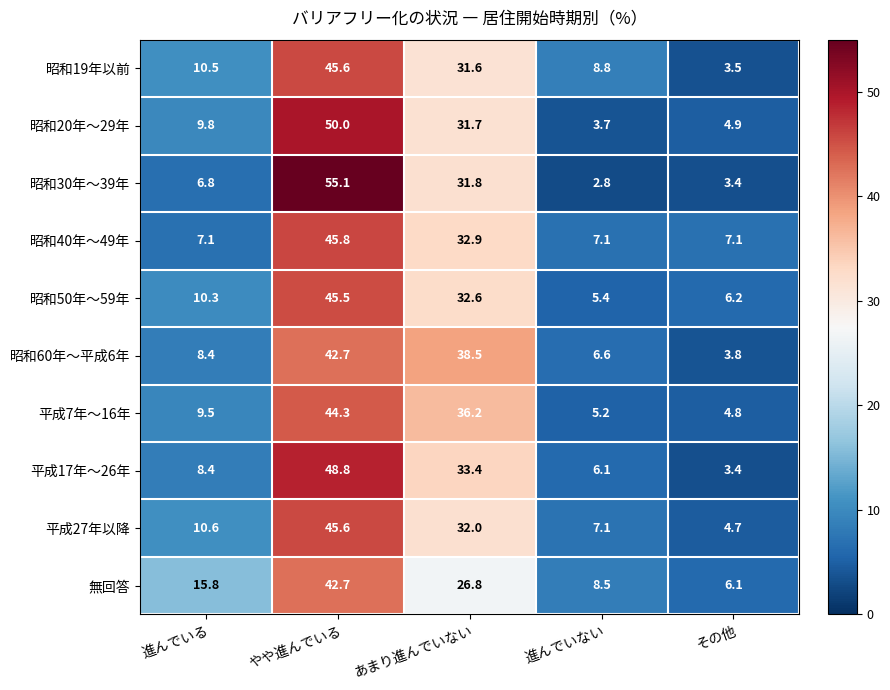

Is it true that 昭和50年～59年 equals 5.4 at 進んでいない?

True